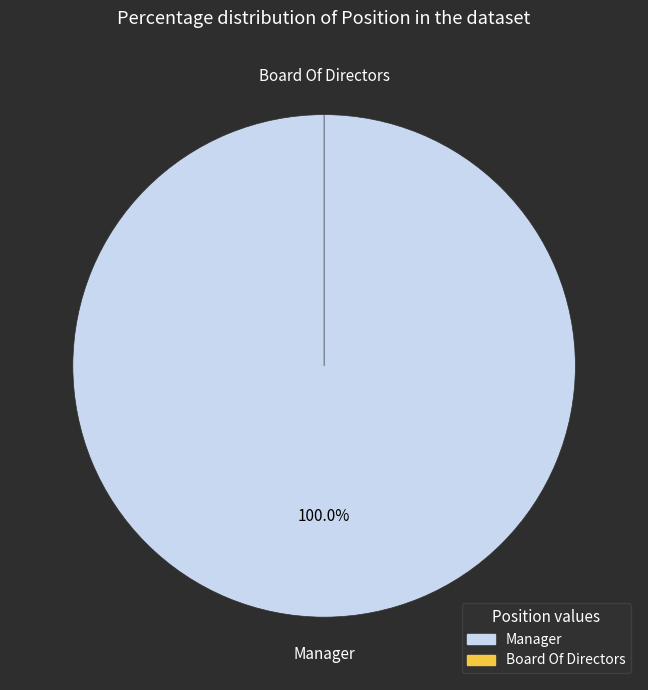

To the nearest percent, what percentage of the pie is Manager?

100%